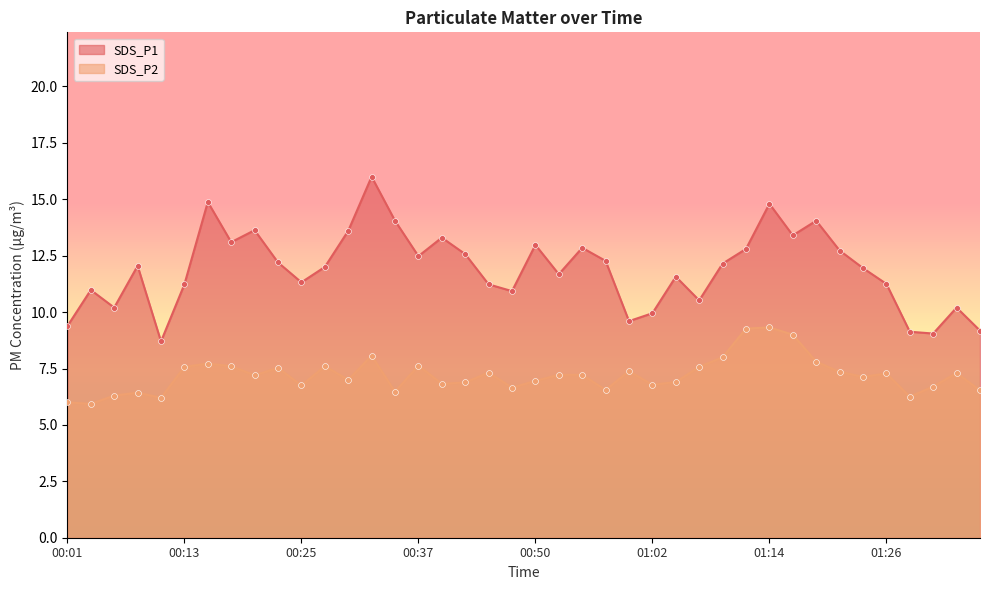

Is the value of SDS_P2 at 00:32 greater than the value of SDS_P1 at 01:12?

No